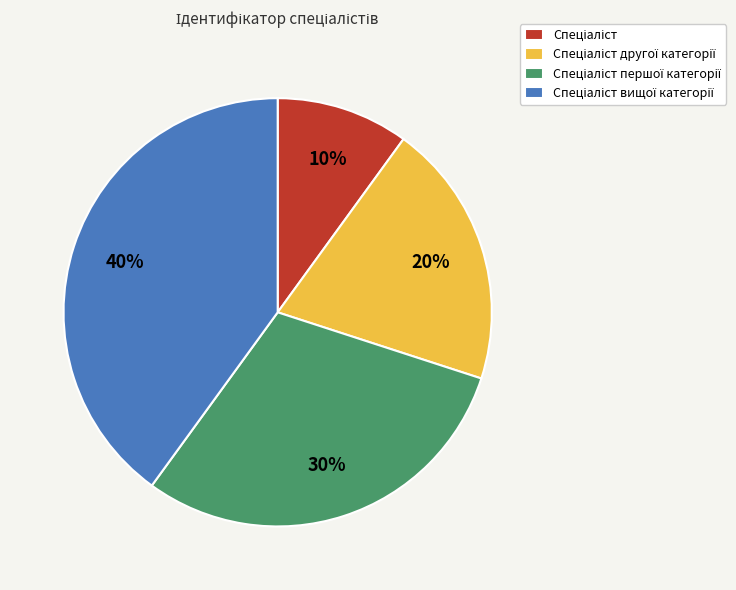

How many slices are in this pie chart?

4